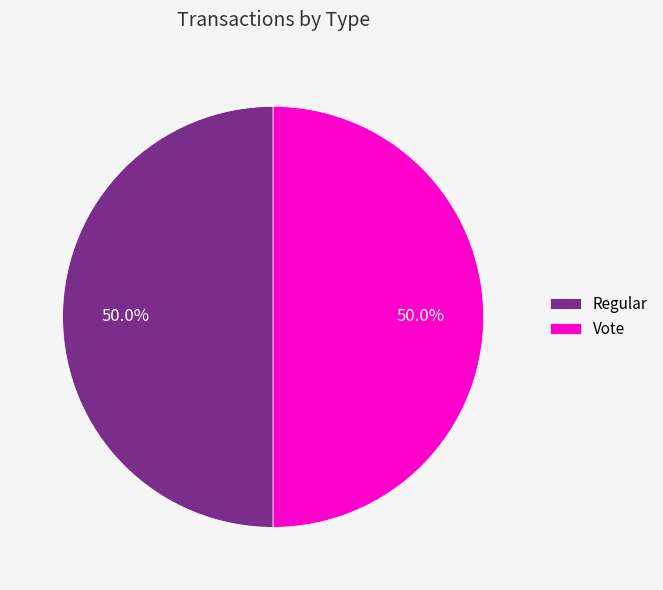

Approximately how many times larger is the value at Vote compared to Regular?

1.0